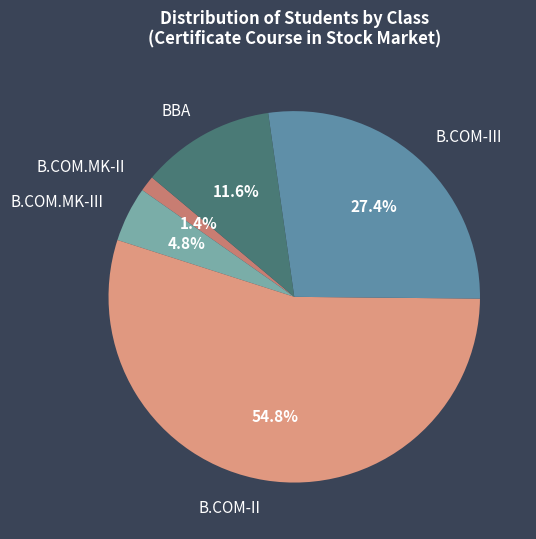

Which slice is the smallest?

B.COM.MK-II